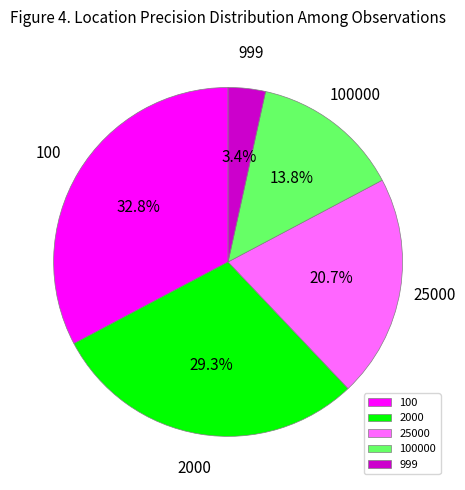

Rank the categories by value from highest to lowest.

100, 2000, 25000, 100000, 999